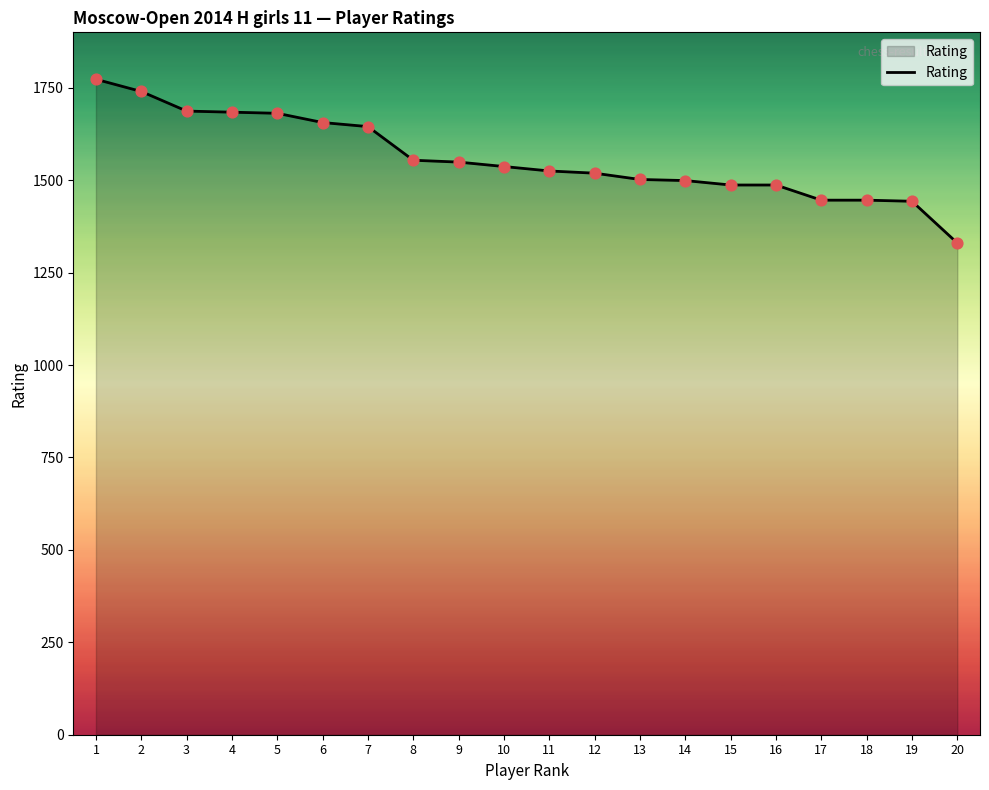

Approximately how many times larger is the value at 18 compared to 15?

1.0